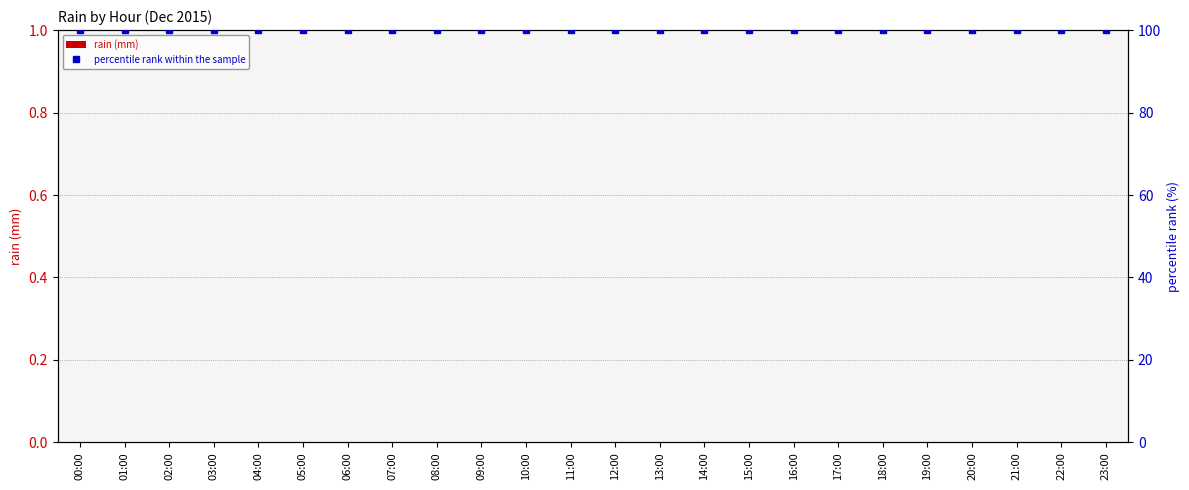

Which has a higher value, 21:00 or 15:00?

21:00